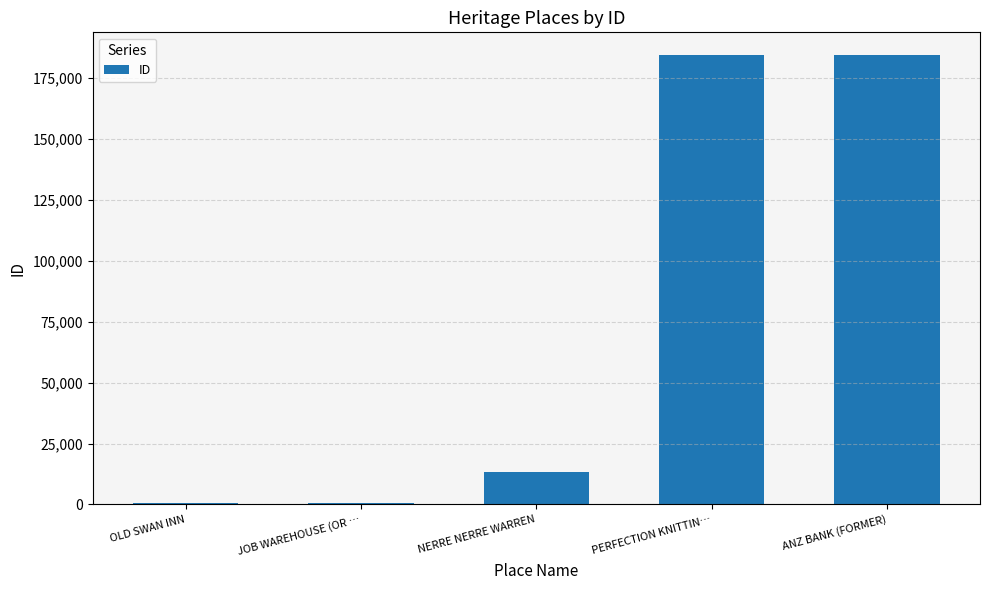

How many data points does each series have?

5